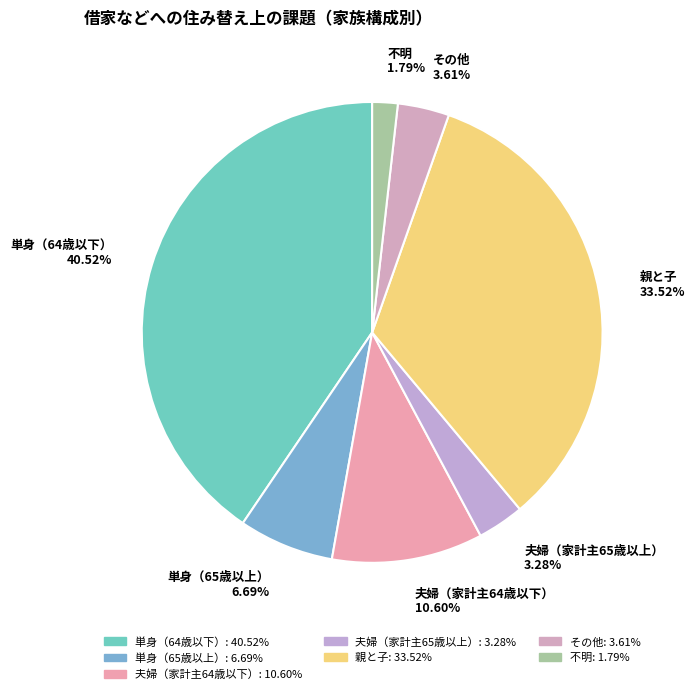

Between 不明 and 単身（64歳以下）, which is larger?

単身（64歳以下）